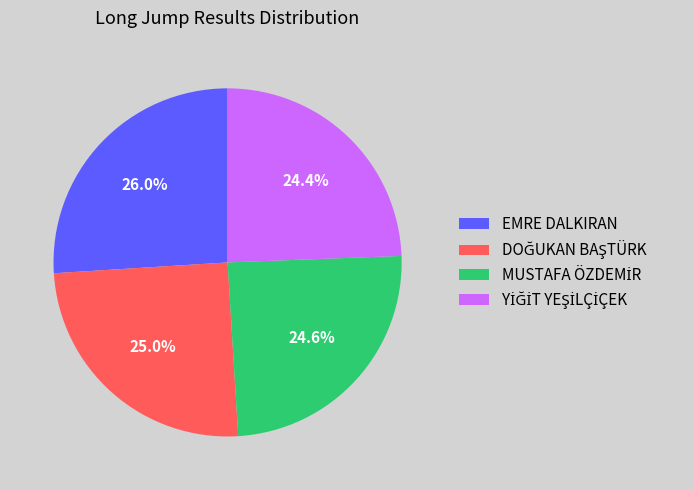

Is there a majority slice in this chart?

No